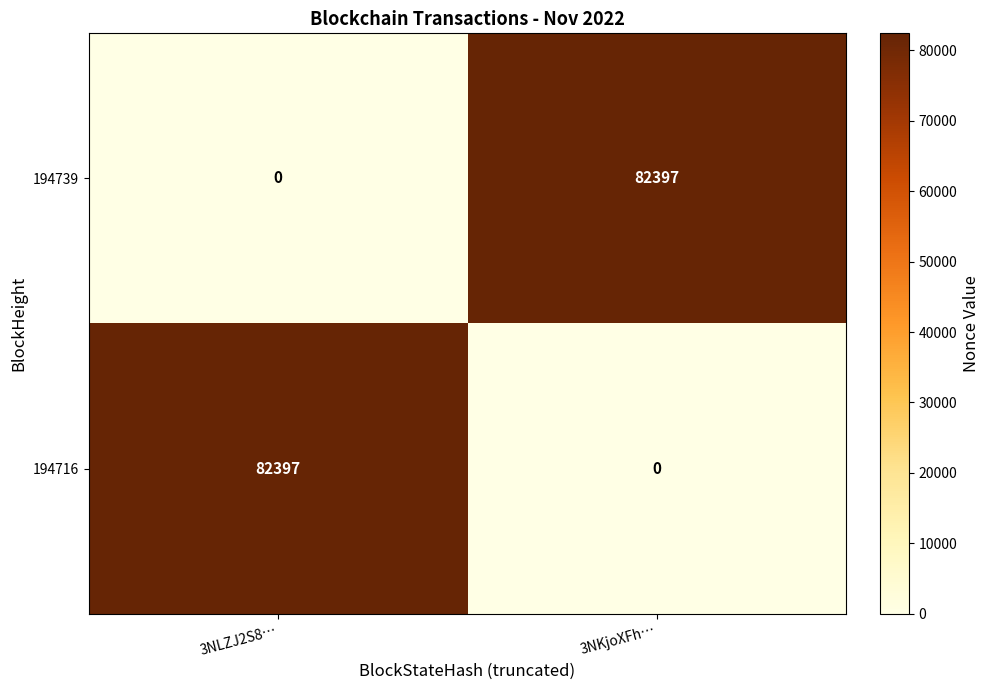

At which label is 194716 closest to 41198?

3NKjoXFh…